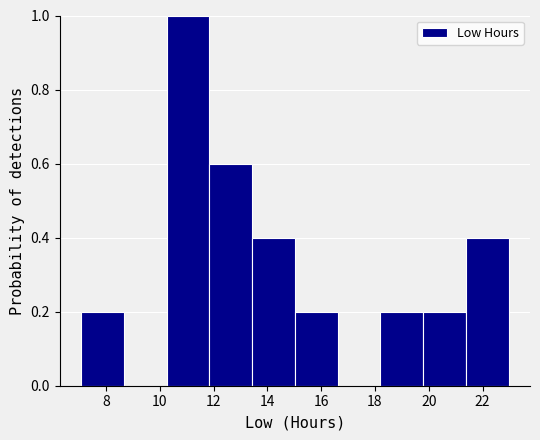

Which range on the x-axis has the tallest bar?

10.2 to 11.8